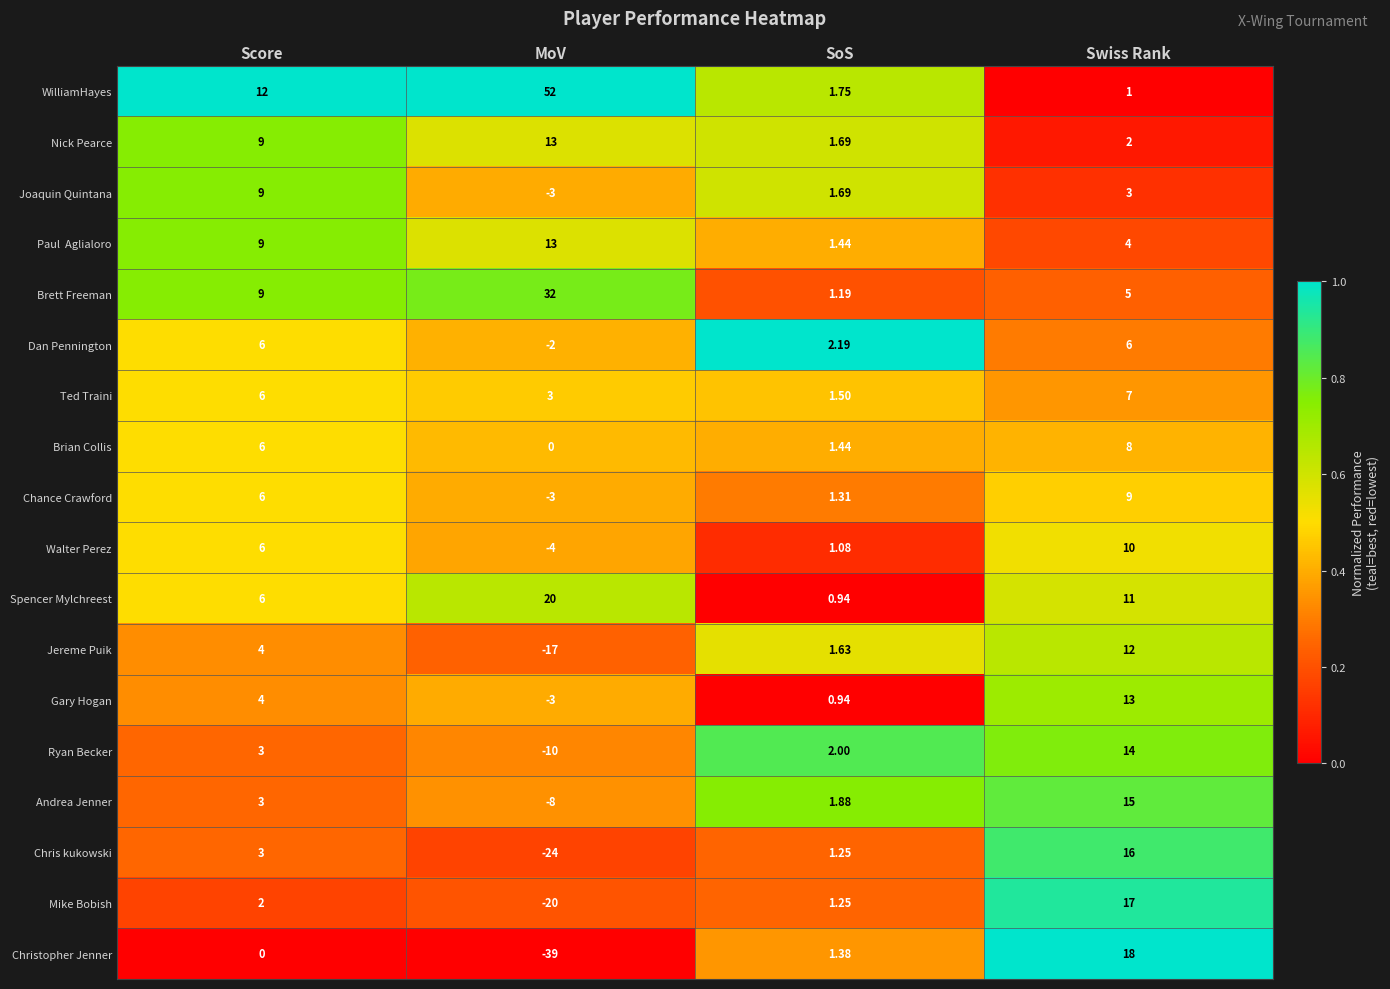

Which category has the lowest value across all series?

MoV